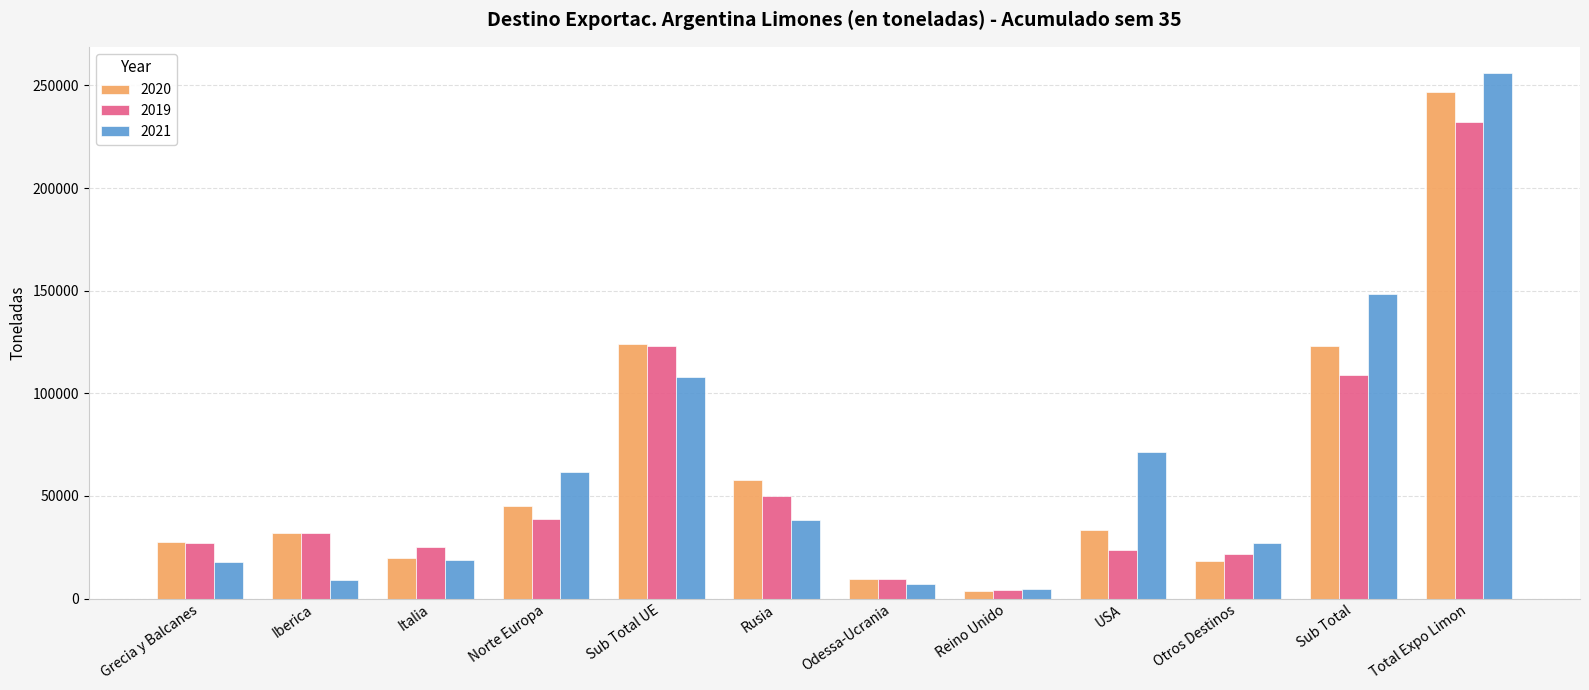

Read the 2019 value at Odessa-Ucrania.

9382.7